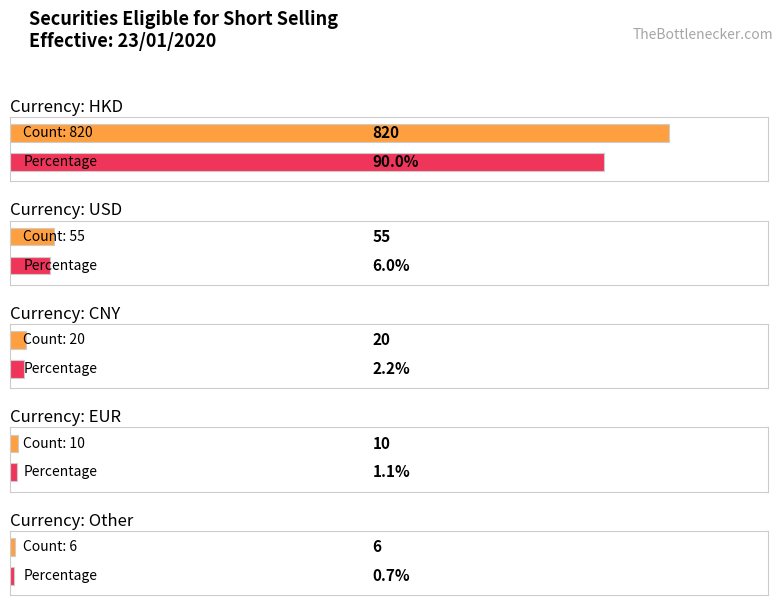

Are the bars grouped side by side (vs. stacked)?

Yes